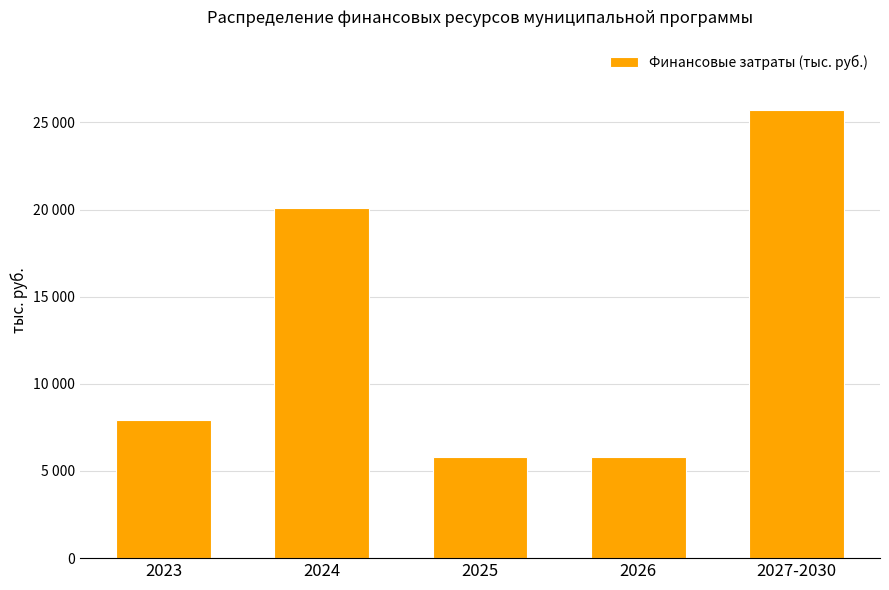

List the labels in order of value, smallest first.

2025, 2026, 2023, 2024, 2027-2030